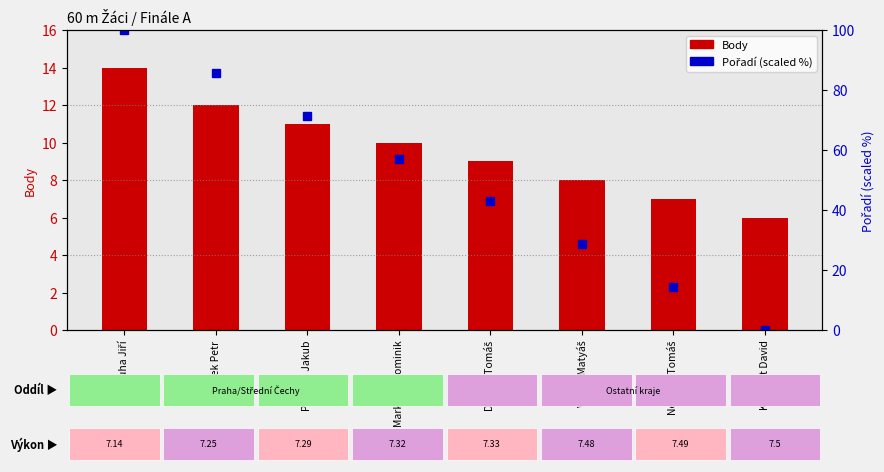

Which series has the largest total across all categories?

Pořadí (scaled %)